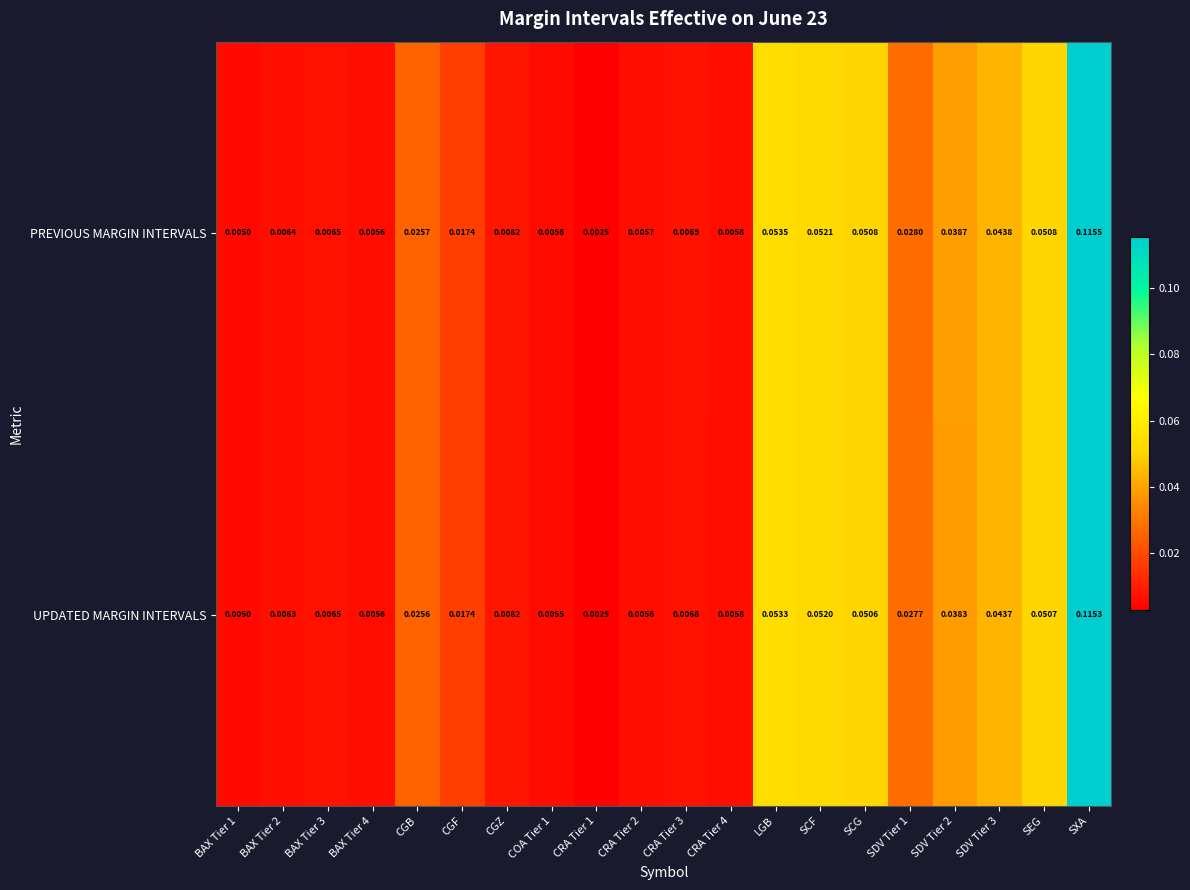

What is the total value across all series at SXA?

0.2